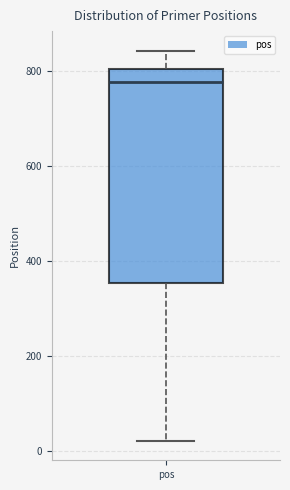

Where does the median line of the box for pos sit on the y-axis? The values are not printed on the chart, so give them approximately, as read against the axis.

780